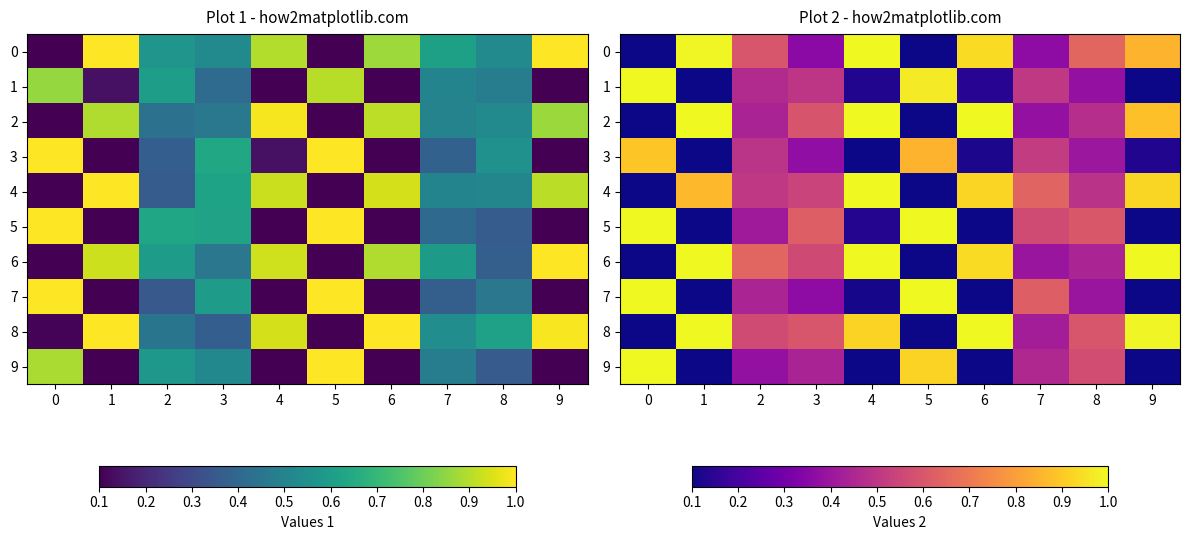

List the labels in order of 6 value, smallest first.

0, 5, 7, 8, 3, 2, 6, 1, 4, 9